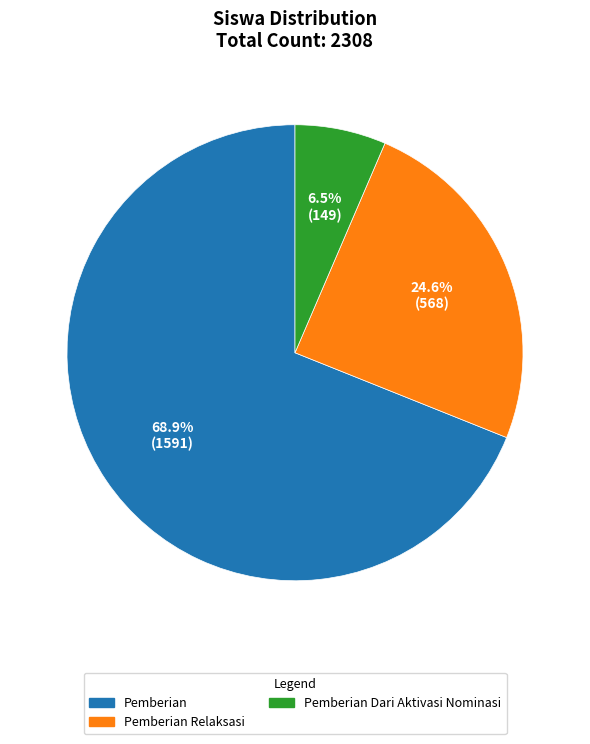

Does any single category account for the majority?

Yes